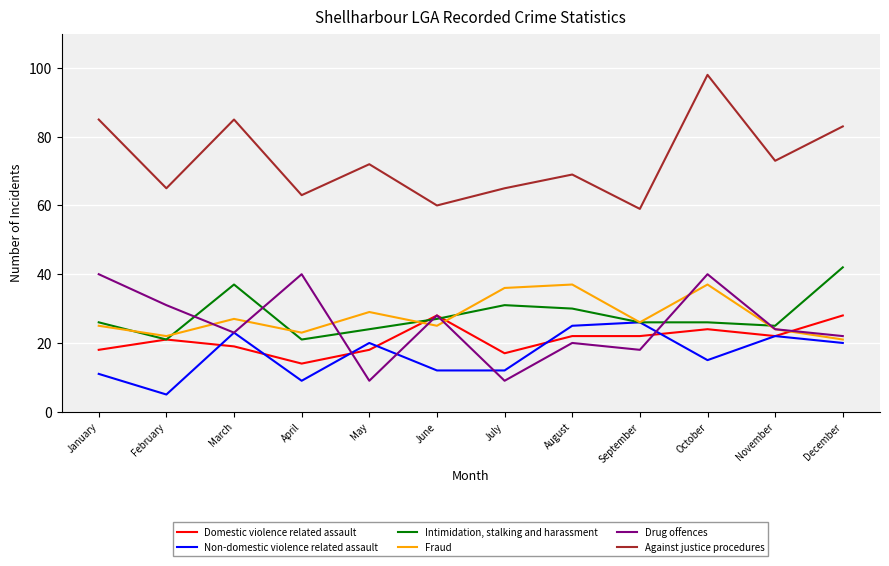

What is the sum of all Non-domestic violence related assault values?

200